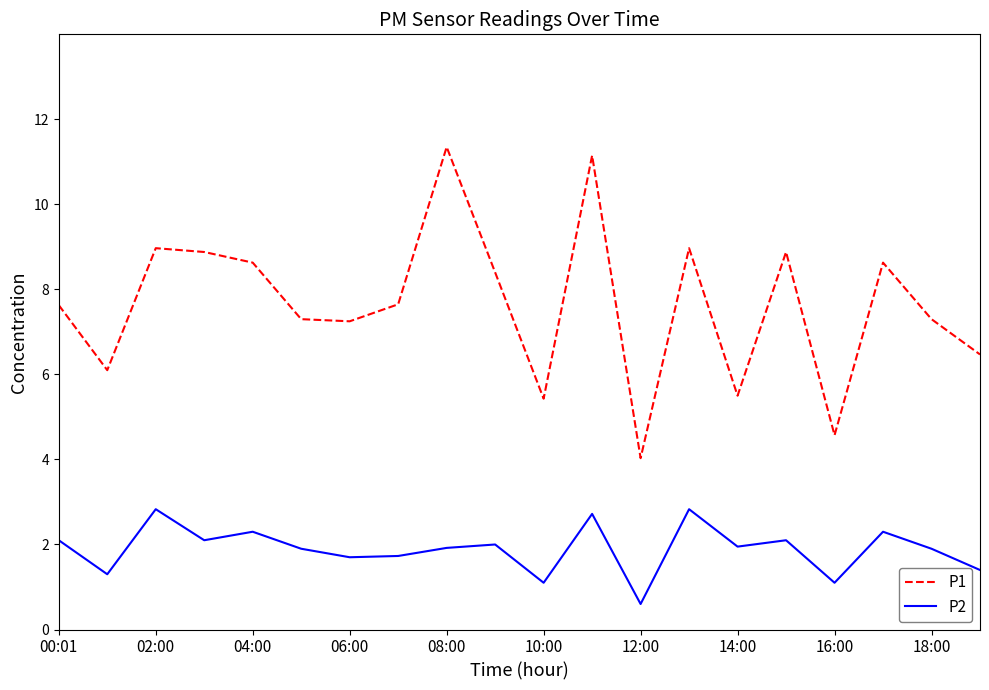

How many series are shown in this chart?

2